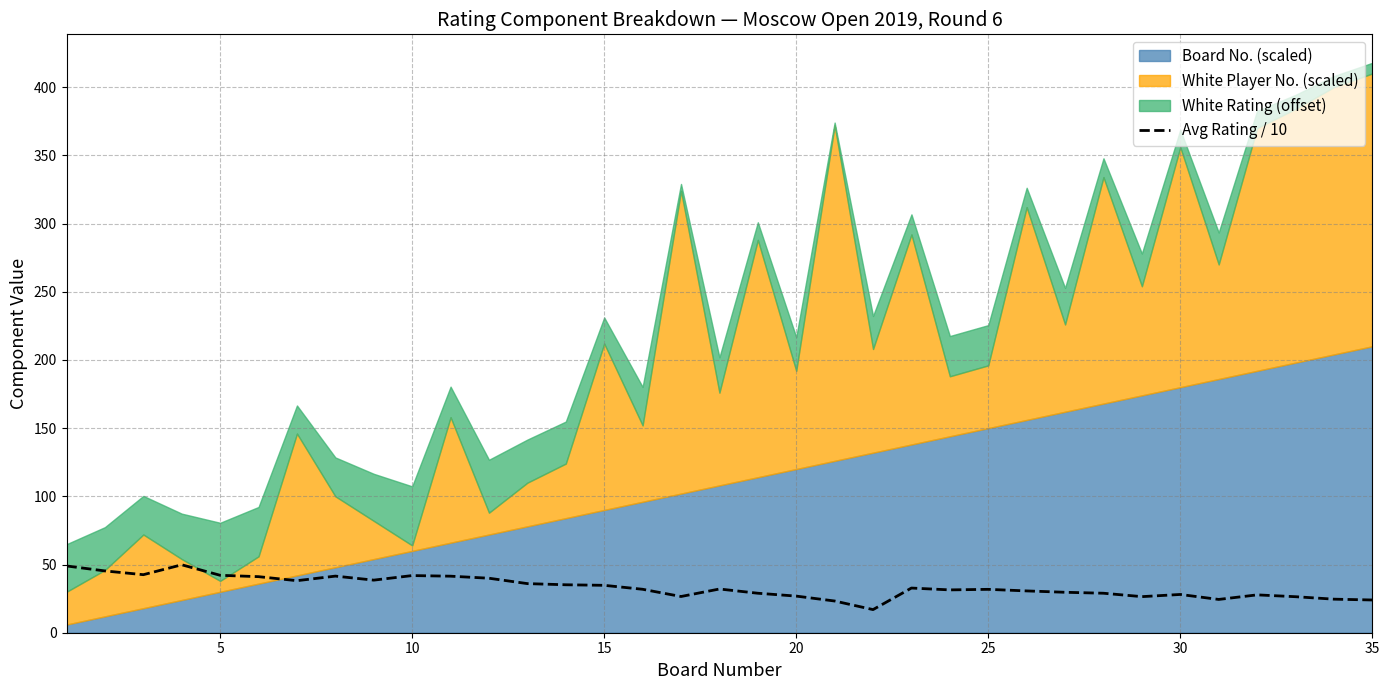

Reading left to right, list all the values displayed in this chart.

48.9	45.3	42.6	49.8	42.1	41.1	38.2	41.5	38.6	41.9	41.4	39.9	36.0	35.2	34.8	31.8	26.6	32.1	28.9	26.8	23.2	16.9	32.8	31.4	31.8	30.7	29.7	28.9	26.4	28.1	24.4	27.8	26.4	24.6	24.0